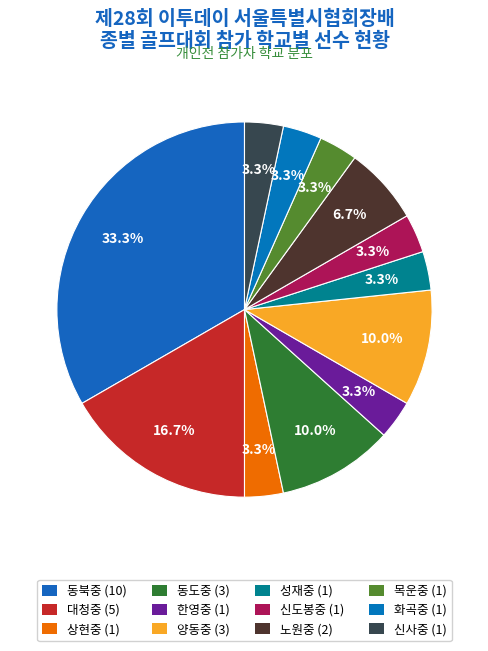

How many slices are in this pie chart?

12